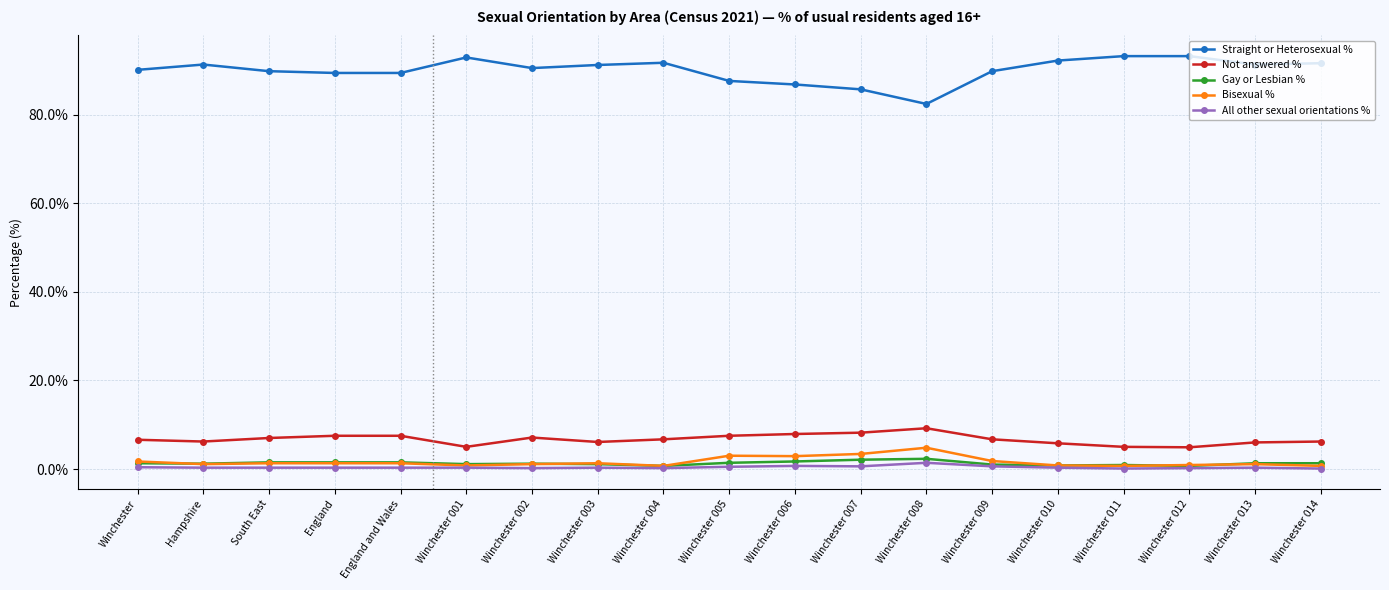

What is the difference between the highest and lowest values at Winchester 003?

90.9